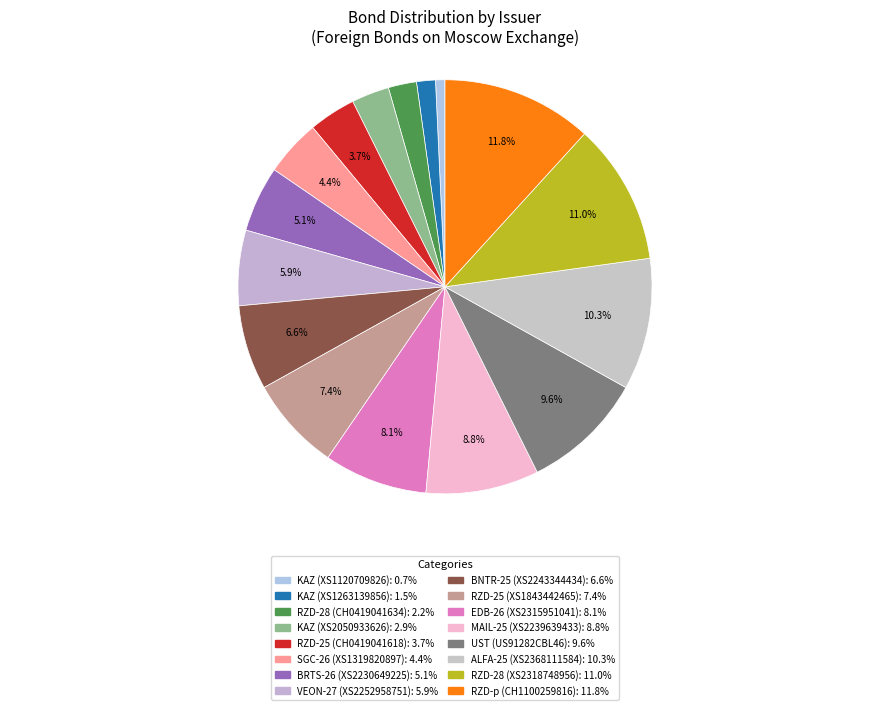

Do RZD-28 (CH0419041634) and RZD-25 (XS1843442465) together represent more than half of the pie?

No